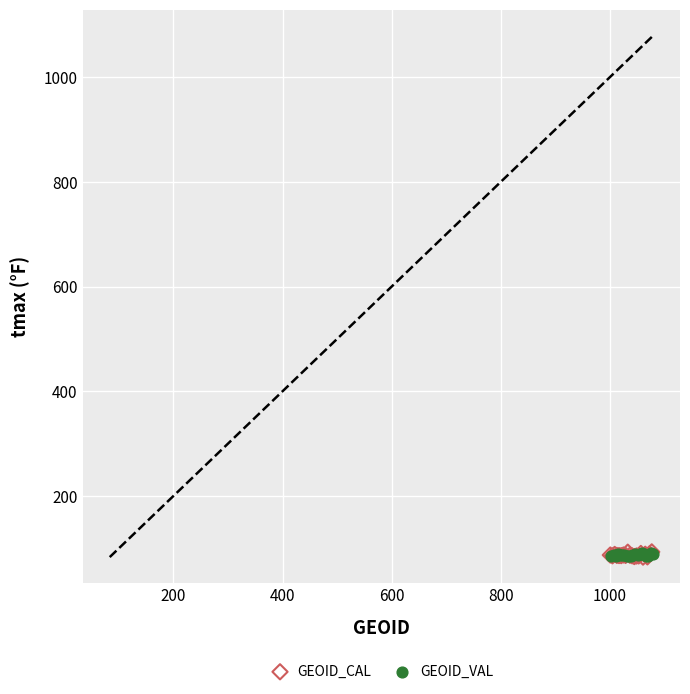

Which series has the largest Y range (max minus min)?

GEOID_CAL